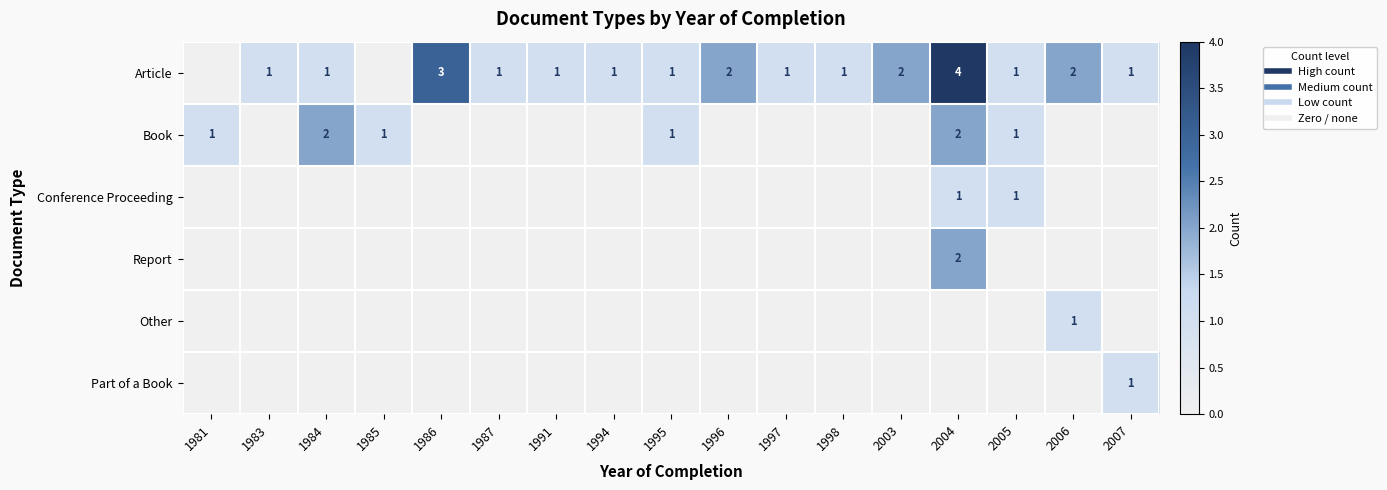

What is the sum of the Article values at 1986 and 1996?

5